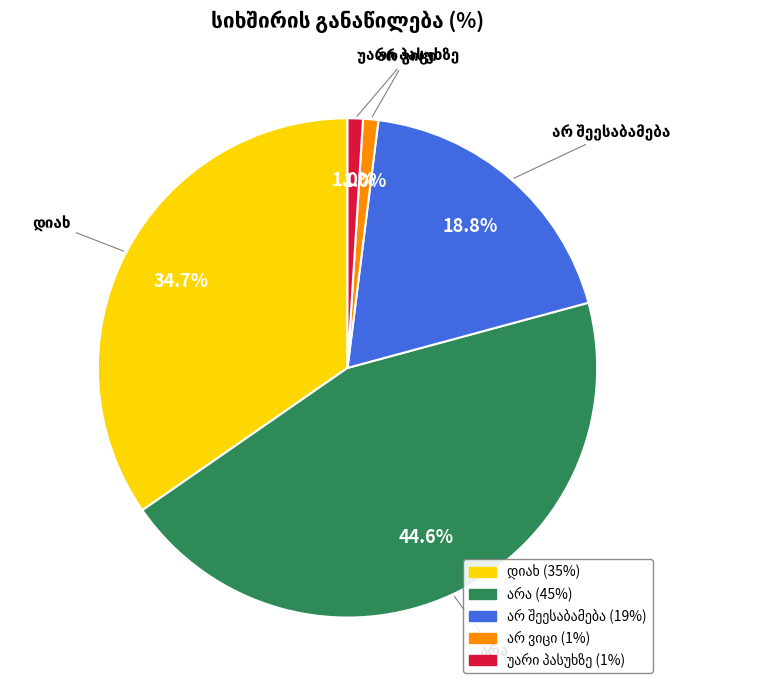

Does any single category account for the majority?

No